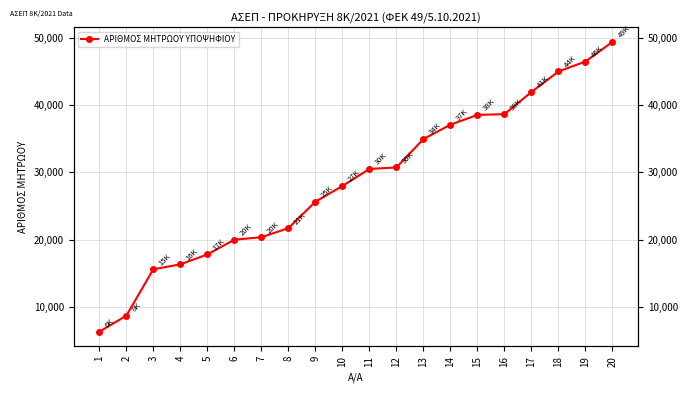

Between 14 and 5, which is larger?

14